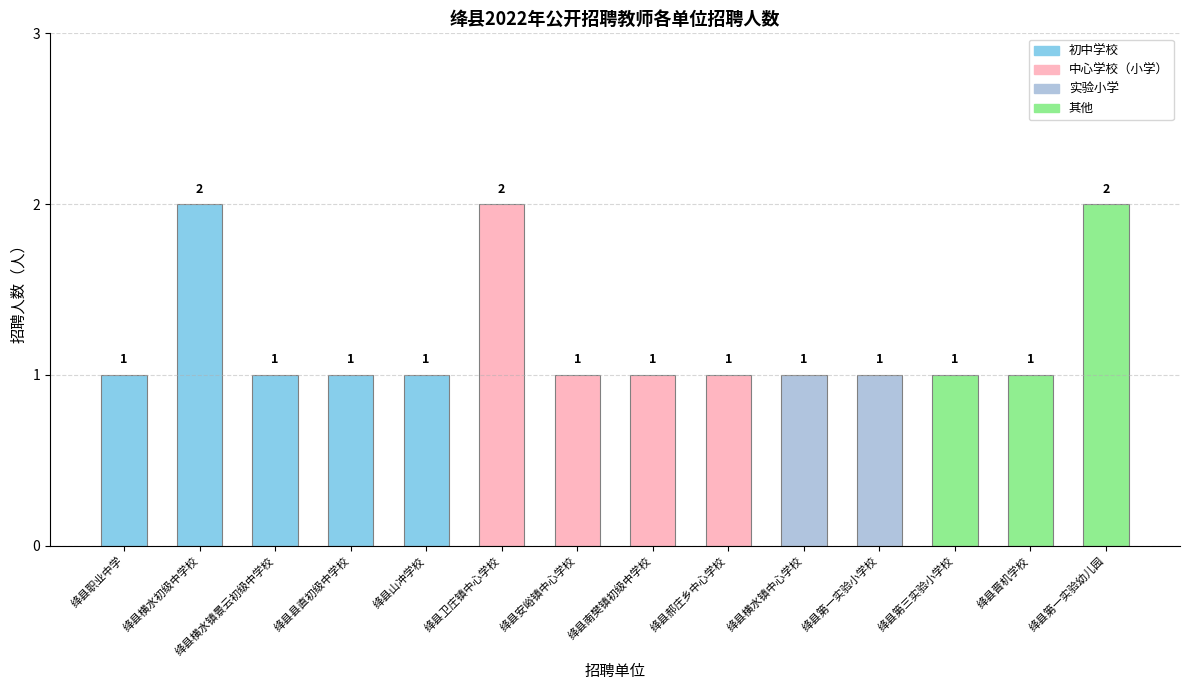

What is the change in value from 绛县横水初级中学校 to 绛县横水镇景云初级中学校?

-1